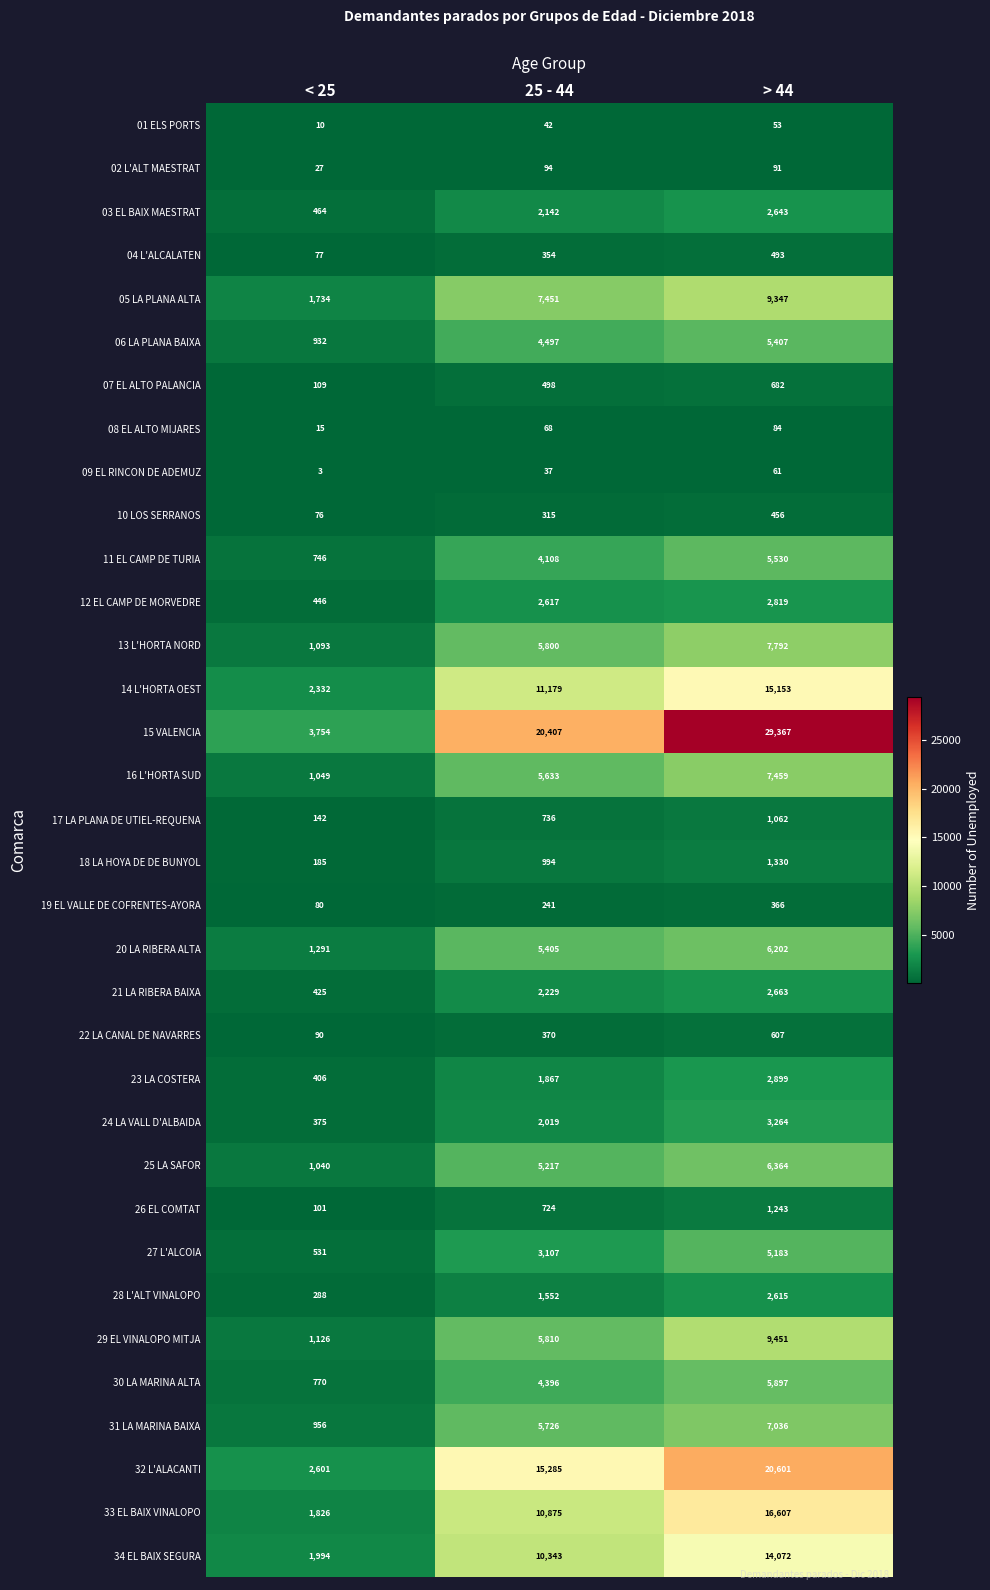

Which series has the largest range (max minus min)?

15 VALENCIA